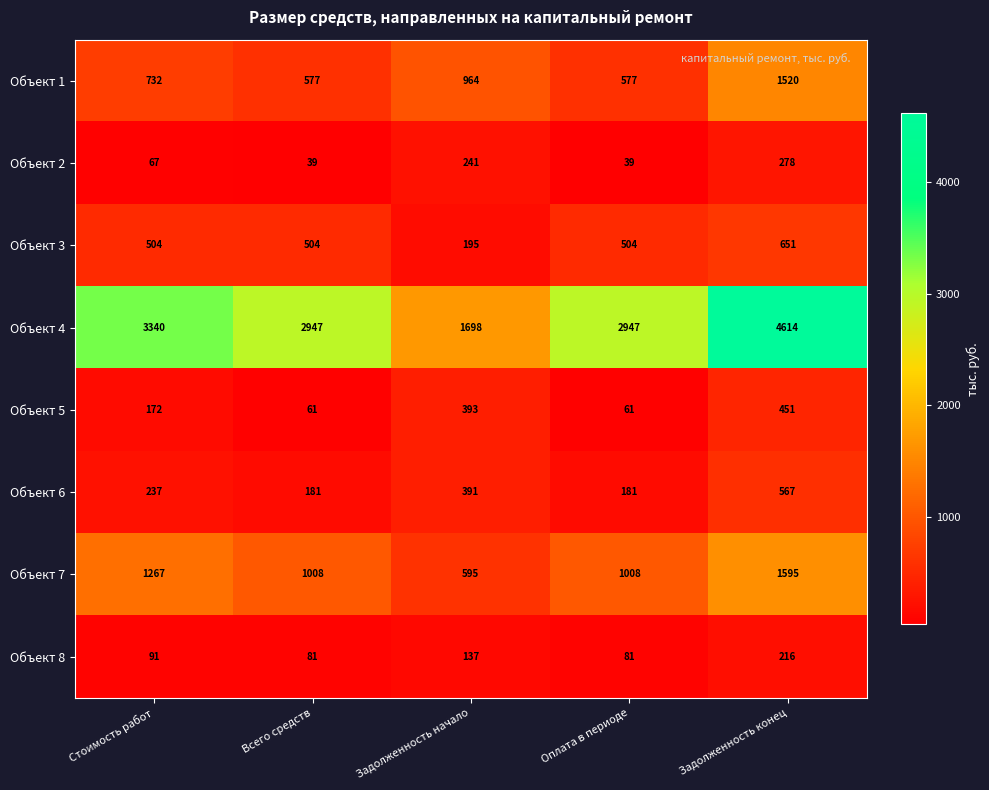

Where is Объект 6 nearest to the value 374?

Задолженность начало